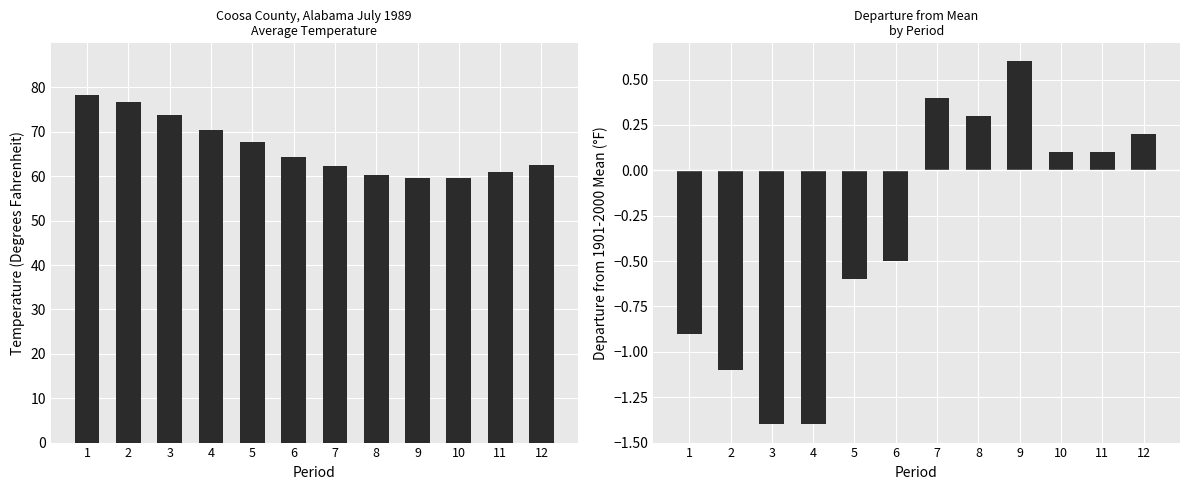

Reading left to right, list all the values displayed in this chart.

Value: 78.2	76.8	73.8	70.5	67.8	64.4	62.3	60.2	59.7	59.6	60.9	62.5
Departure: -0.9	-1.1	-1.4	-1.4	-0.6	-0.5	0.4	0.3	0.6	0.1	0.1	0.2